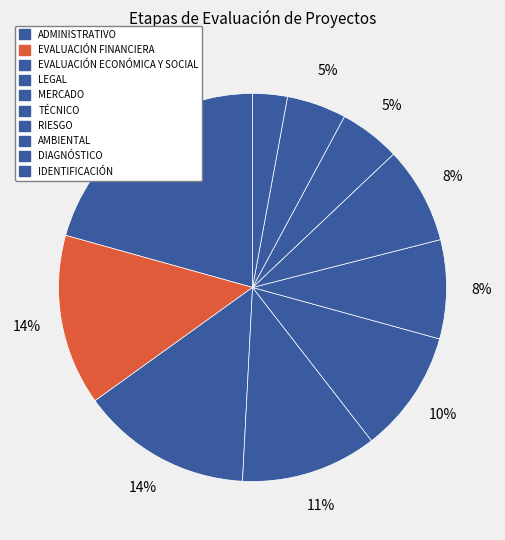

Combined, what portion of the pie is IDENTIFICACIÓN and EVALUACIÓN ECONÓMICA Y SOCIAL?

17.1%